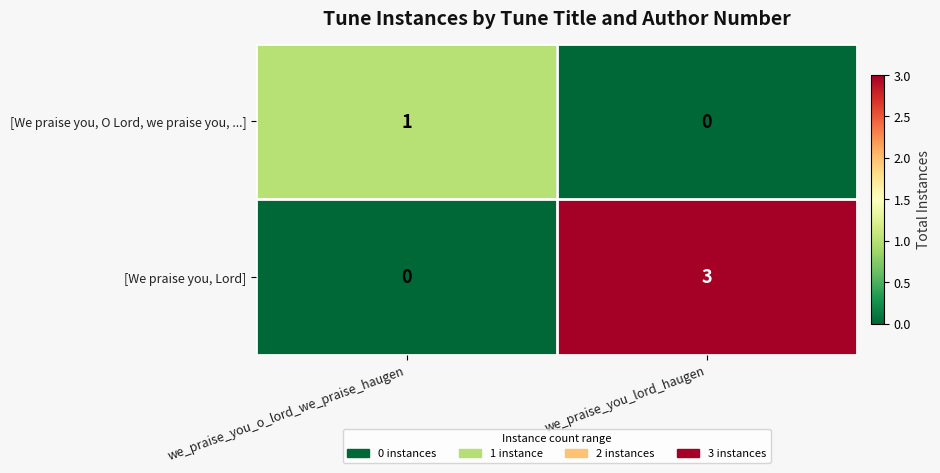

Between we_praise_you_o_lord_we_praise_haugen and we_praise_you_lord_haugen, which series saw the biggest shift?

[We praise you, Lord]